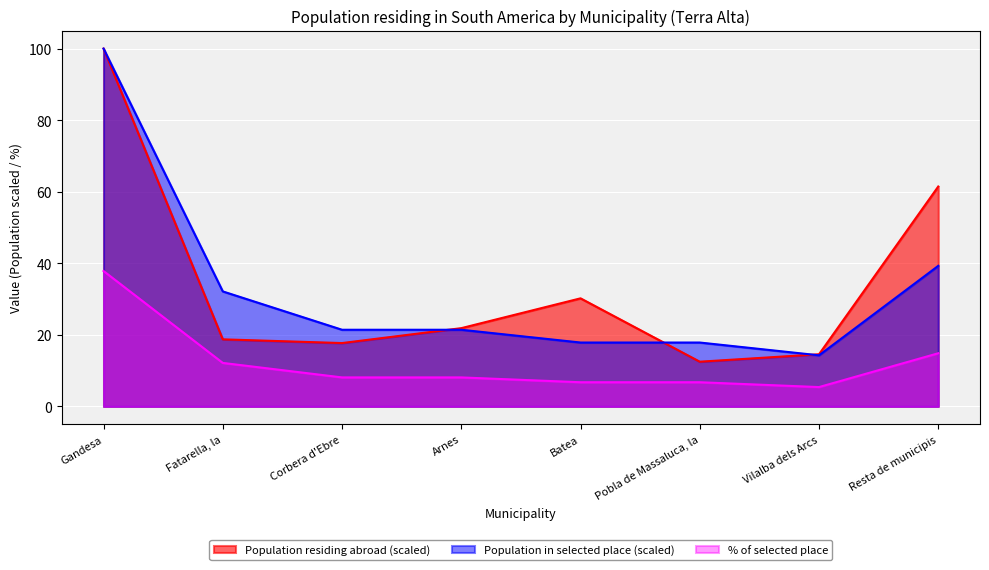

Between Corbera d'Ebre and Arnes, which is larger?

Arnes